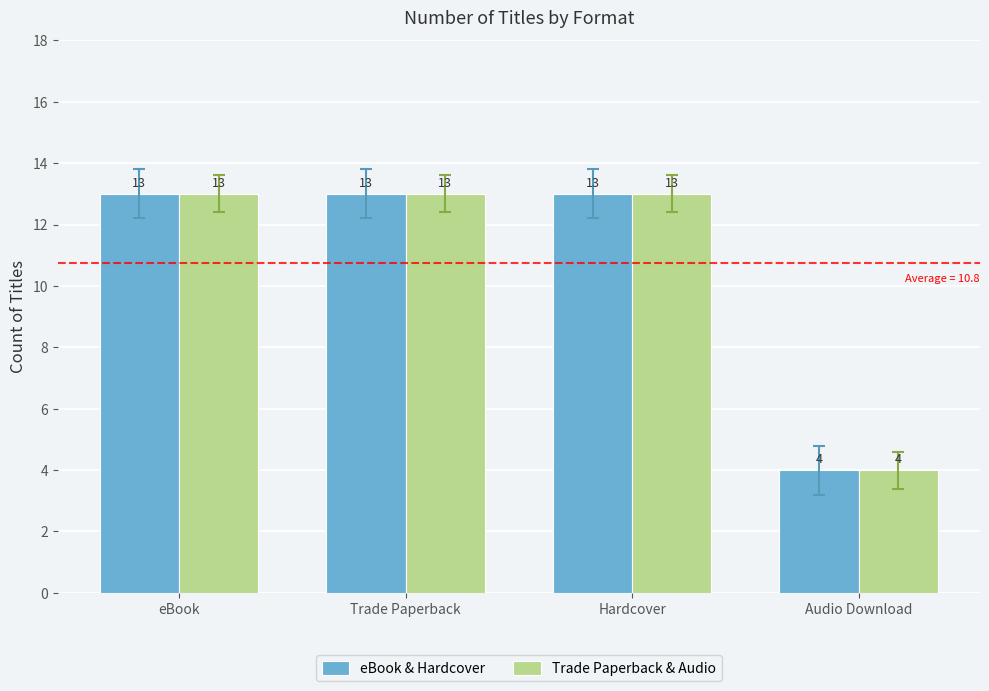

Read the Trade Paperback & Audio value at Hardcover.

13